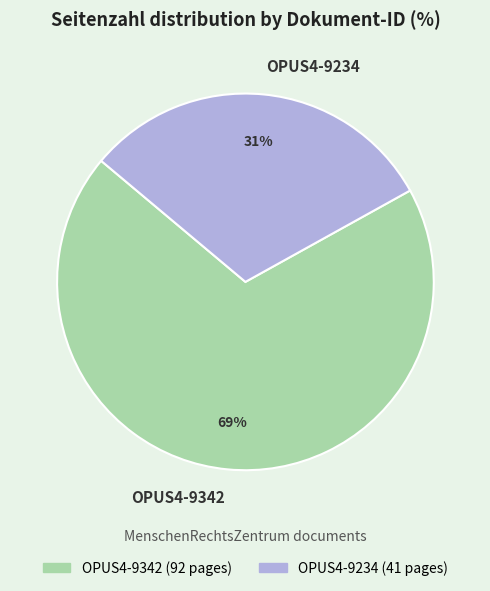

Which slice is the smallest?

OPUS4-9234